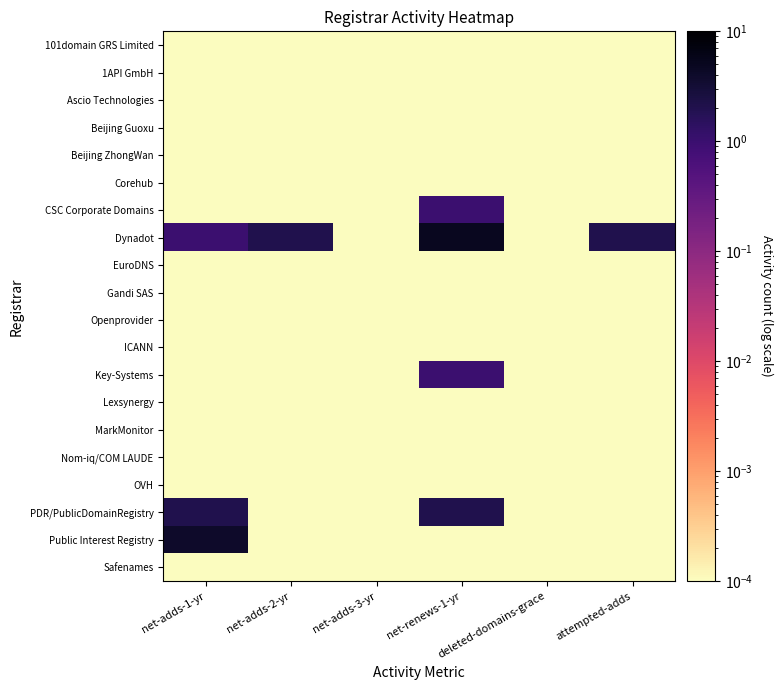

Rank the series by their maximum value, from highest to lowest.

Dynadot, Public Interest Registry, PDR/PublicDomainRegistry, CSC Corporate Domains, Key-Systems, 101domain GRS Limited, 1API GmbH, Ascio Technologies, Beijing Guoxu, Beijing ZhongWan, Corehub, EuroDNS, Gandi SAS, Openprovider, ICANN, Lexsynergy, MarkMonitor, Nom-iq/COM LAUDE, OVH, Safenames